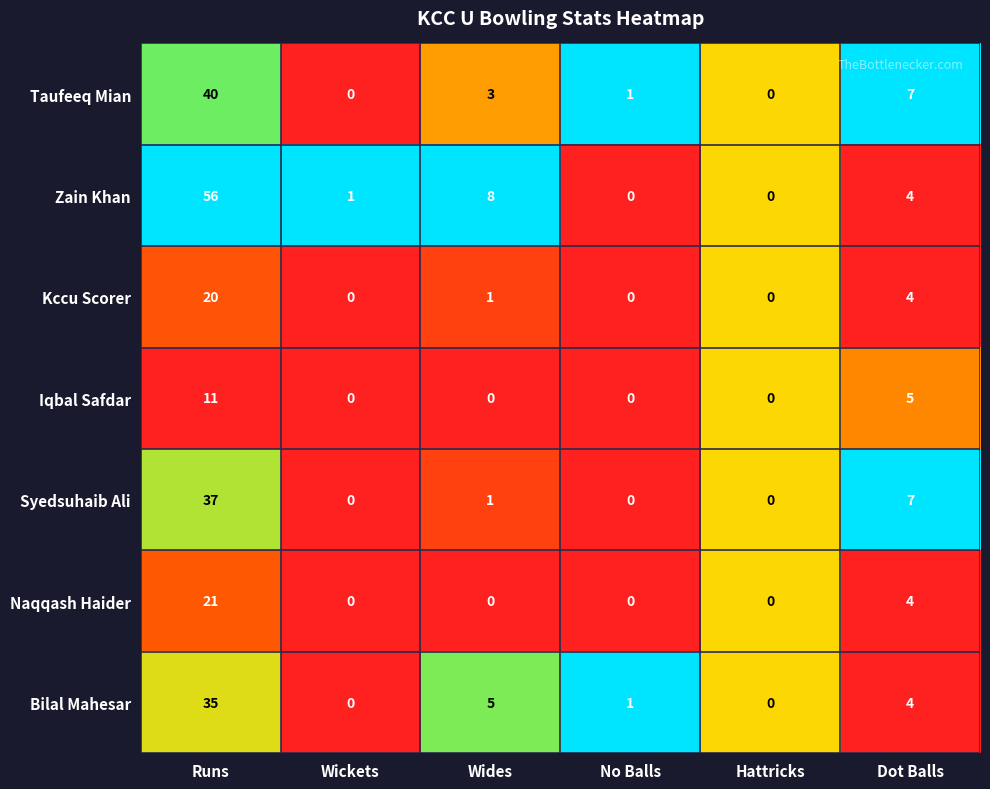

At which label does Bilal Mahesar first exceed 4?

Runs